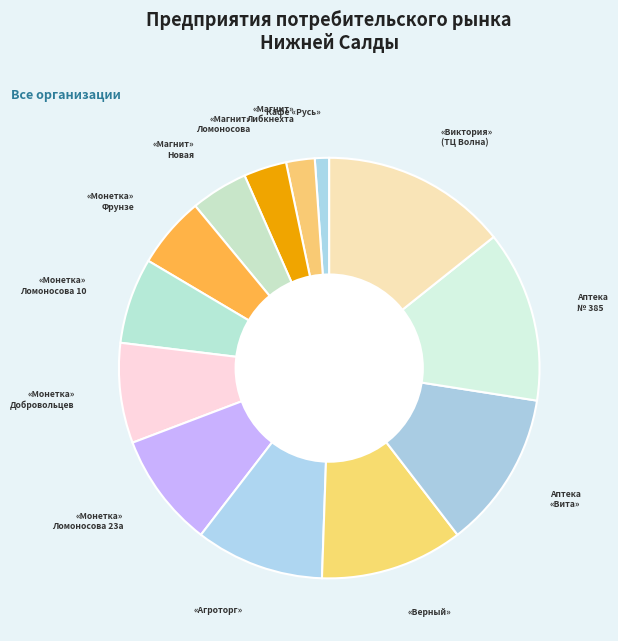

What is the ratio of the value at «Монетка» Ломоносова 23а to the value at «Монетка» Ломоносова 10?

1.3